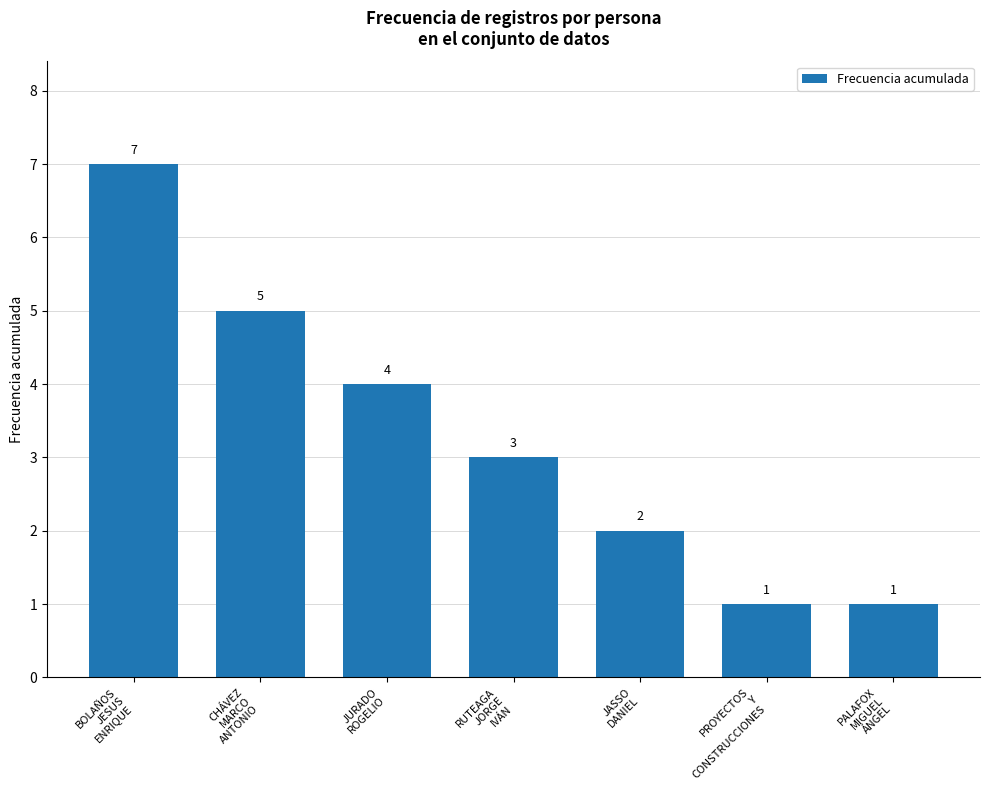

What position from the right is BOLAÑOS
JESUS
ENRIQUE?

7